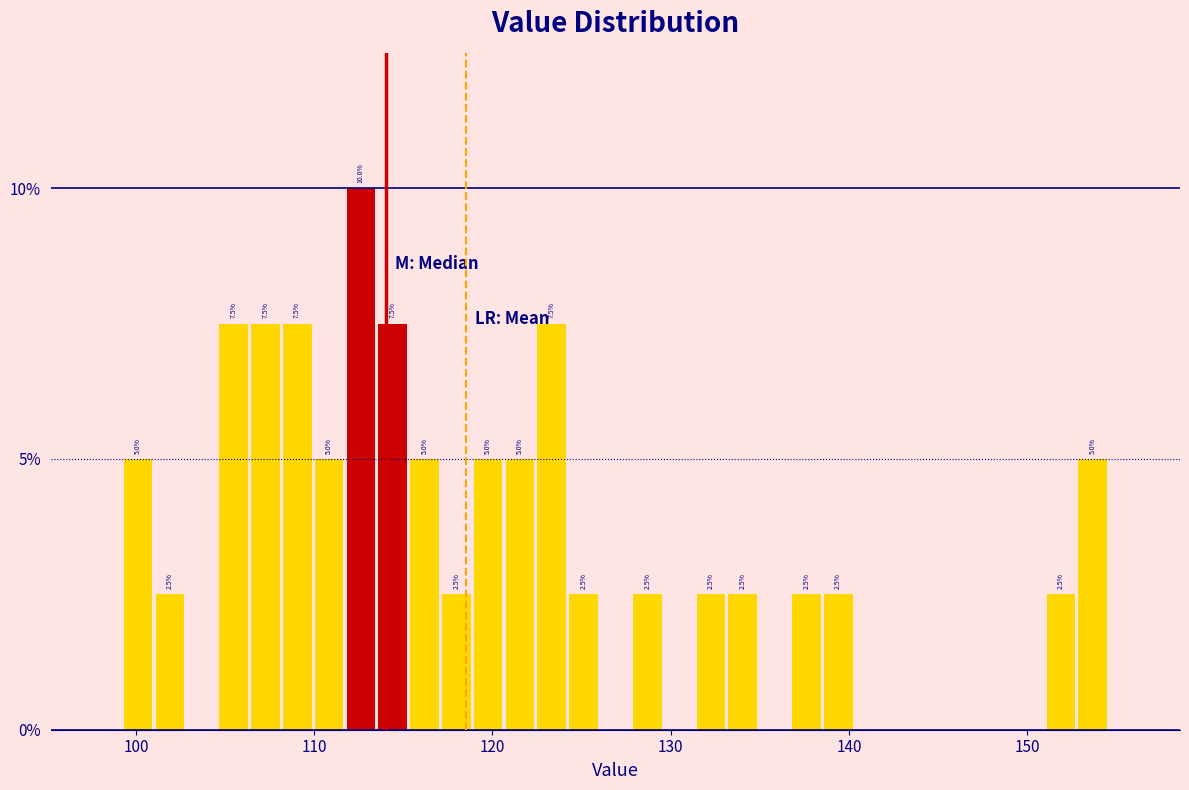

Read against the x-axis, roughly where is the centre of the tallest bar?

113